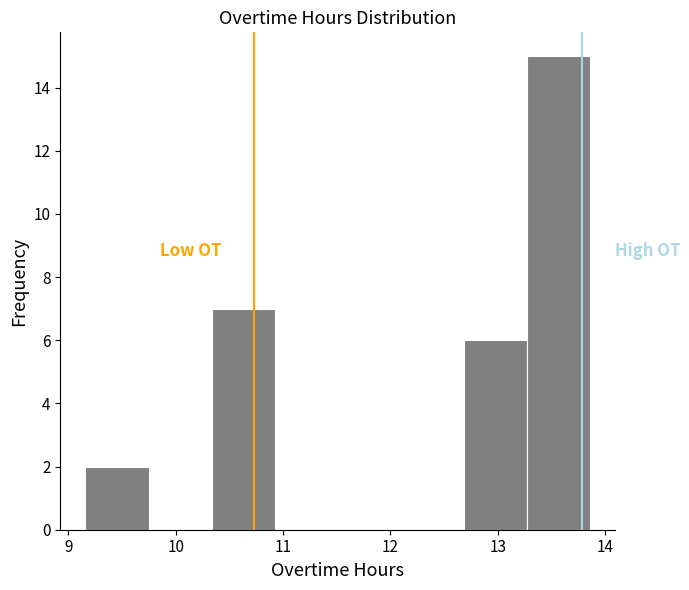

Which range on the x-axis has the tallest bar?

13.3 to 13.9